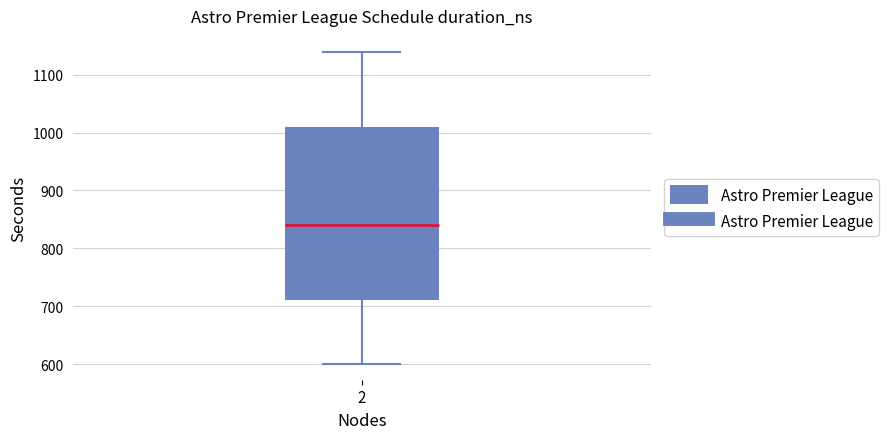

Read this box plot against the y-axis: the position of the median line, the range covered by the box, and the ends of both whiskers. The values are not printed on the chart, so give them approximately, as read against the axis.

median 840, box 710 to 1010, whiskers 600 to 1140